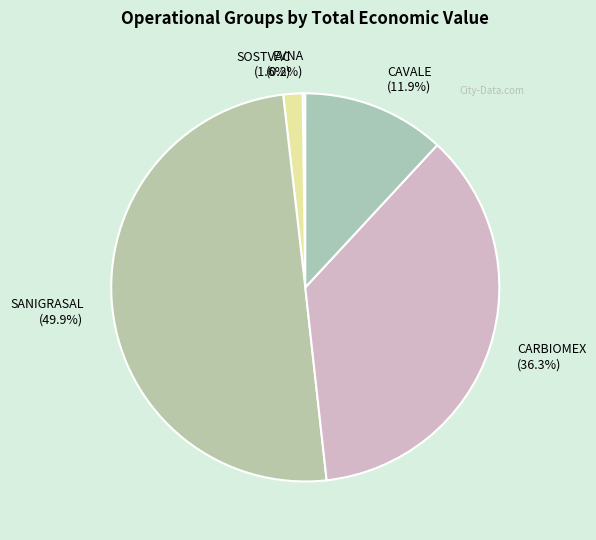

Is it true that SANIGRASAL is 64% of the pie?

False